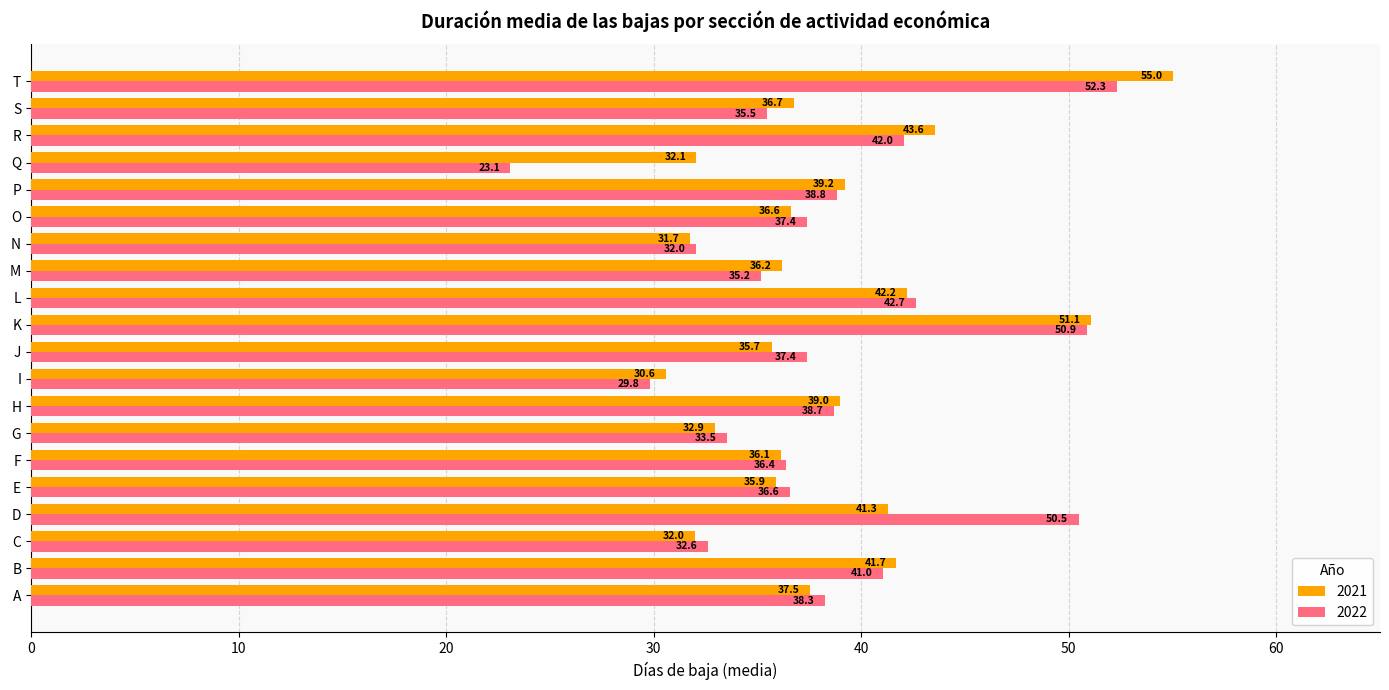

Which series has the widest spread of values?

2022